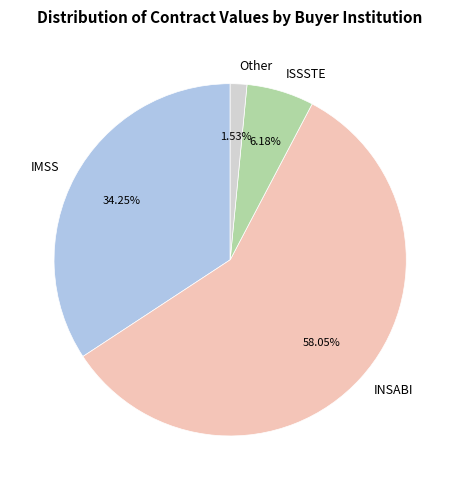

Between IMSS and INSABI, which is larger?

INSABI